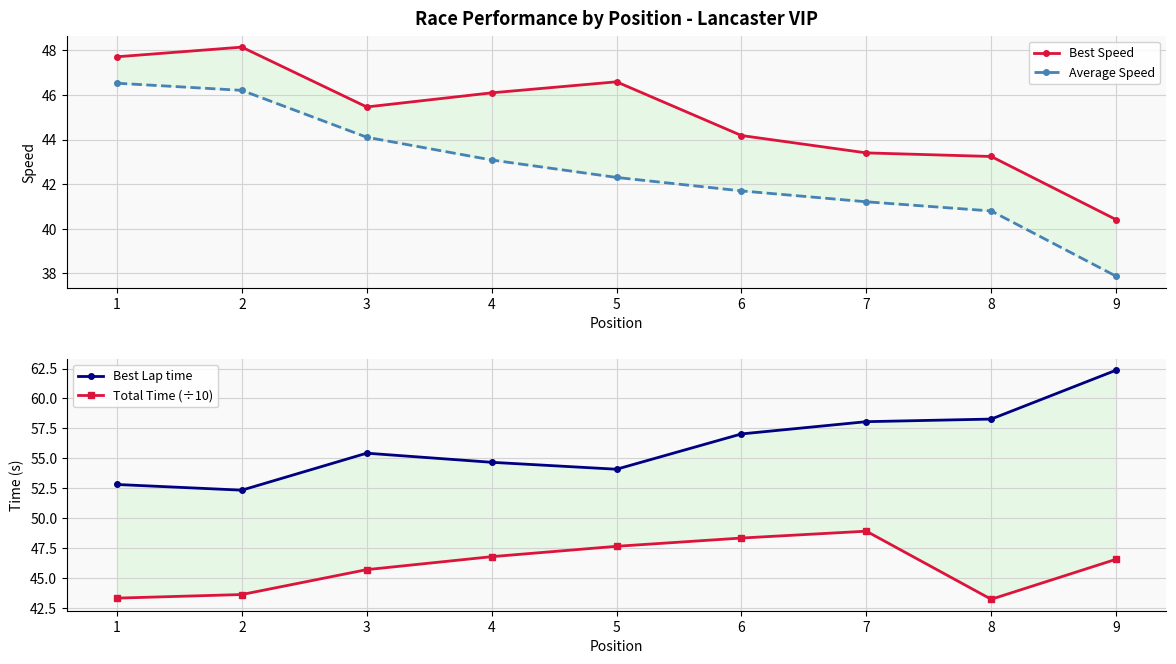

True or false: Average Speed and Best Lap time cross at least once.

False